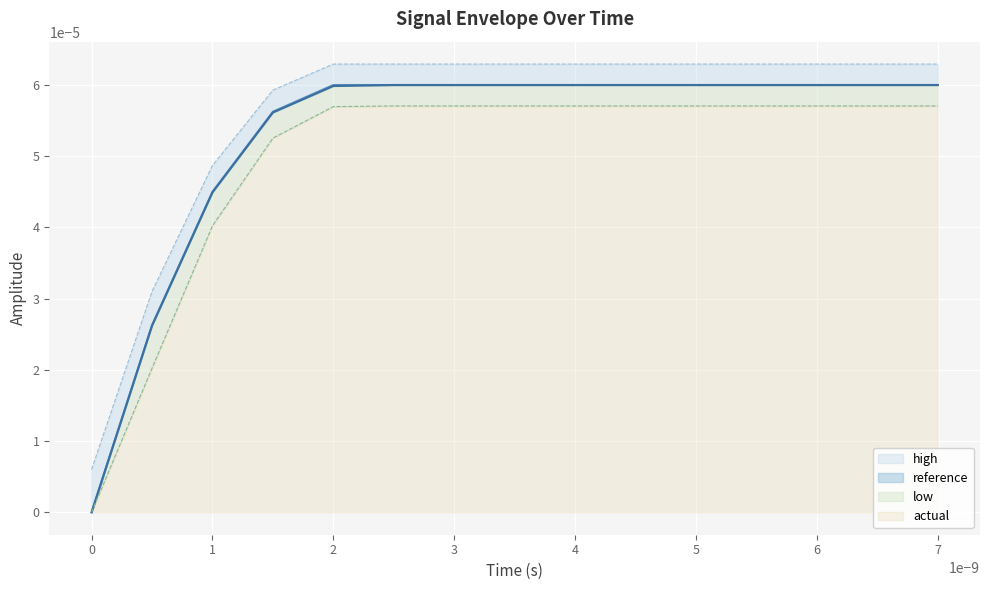

True or false: actual has more than 1 points higher than both neighbors.

False